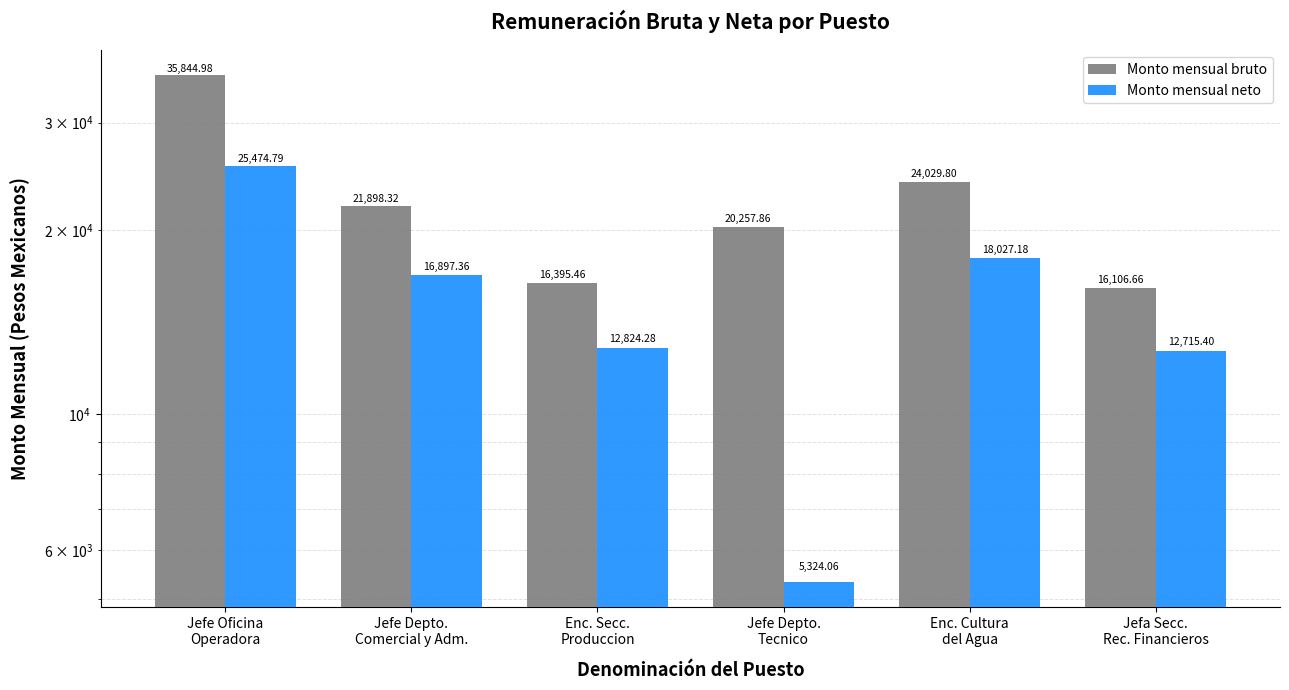

What is the label of the 6th bar from the right?

Jefe Oficina
Operadora